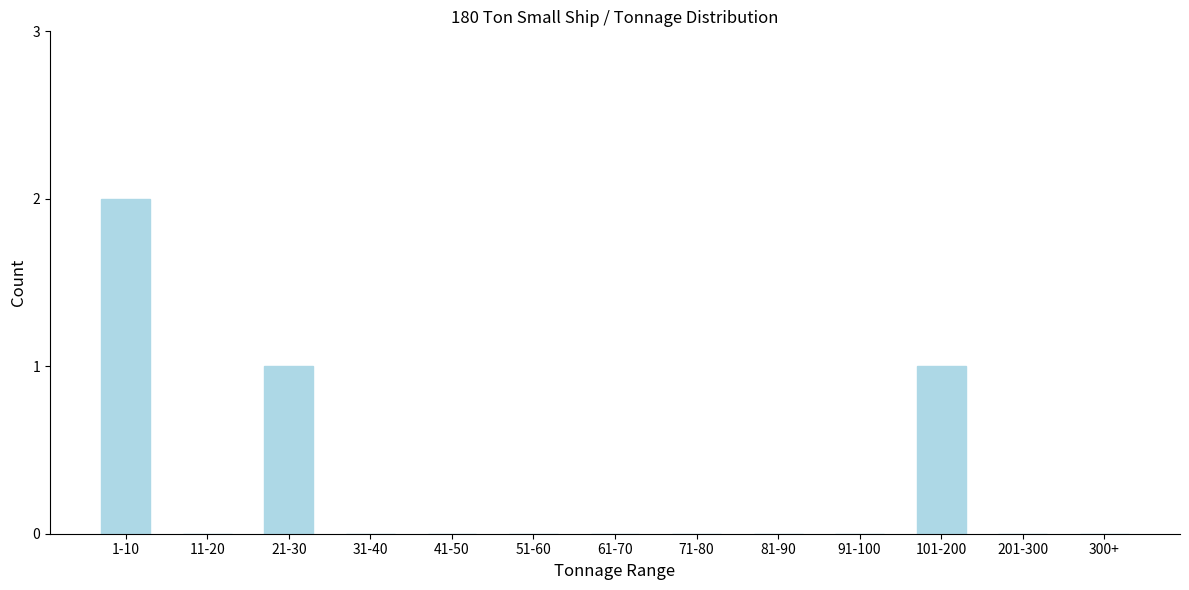

Reading left to right, what are all the values shown in this chart?

1-10=2	11-20=0	21-30=1	31-40=0	41-50=0	51-60=0	61-70=0	71-80=0	81-90=0	91-100=0	101-200=1	201-300=0	300+=0